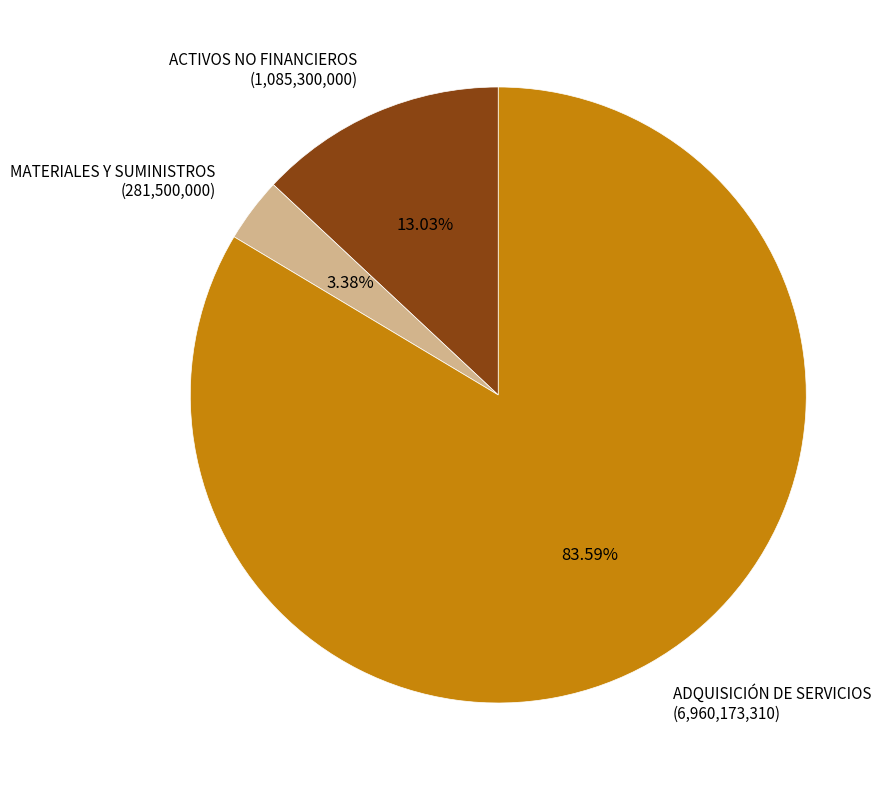

Between ADQUISICIÓN DE SERVICIOS (6,960,173,310) and MATERIALES Y SUMINISTROS (281,500,000), which is larger?

ADQUISICIÓN DE SERVICIOS (6,960,173,310)